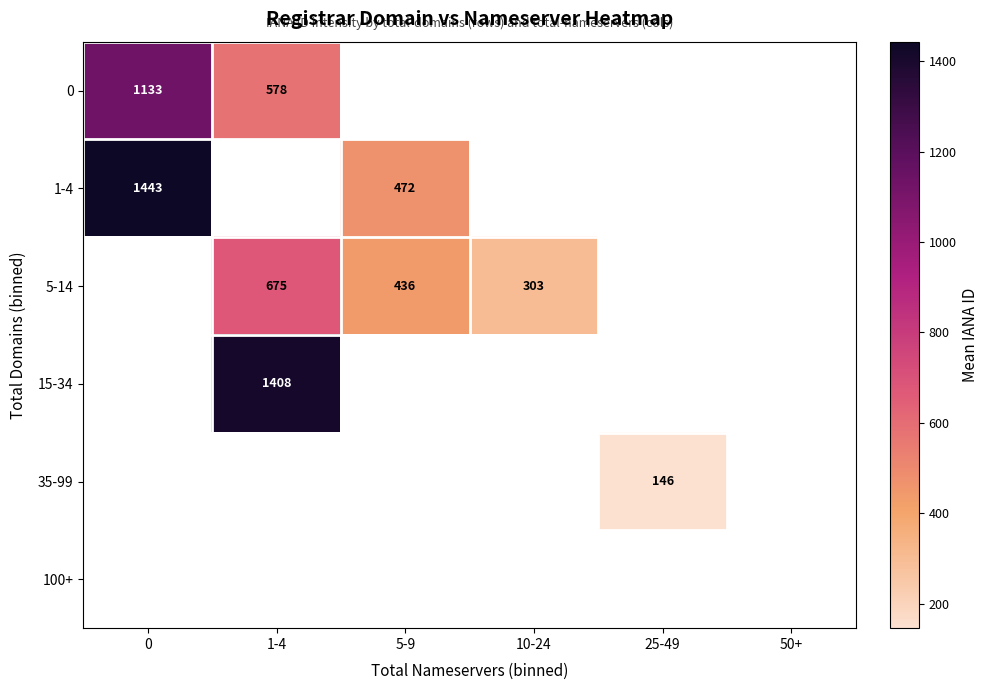

What is the smallest value displayed?

146.0